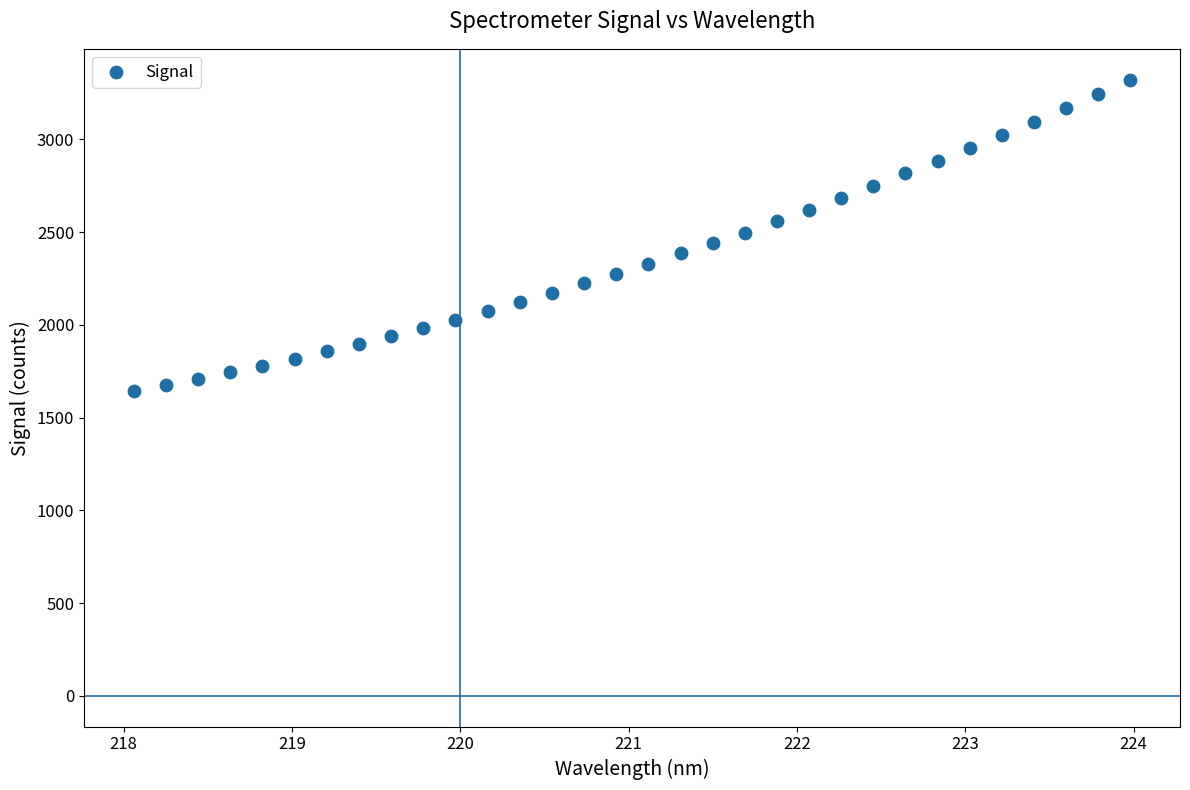

What is the range of Y values (max minus min)?

1681.1